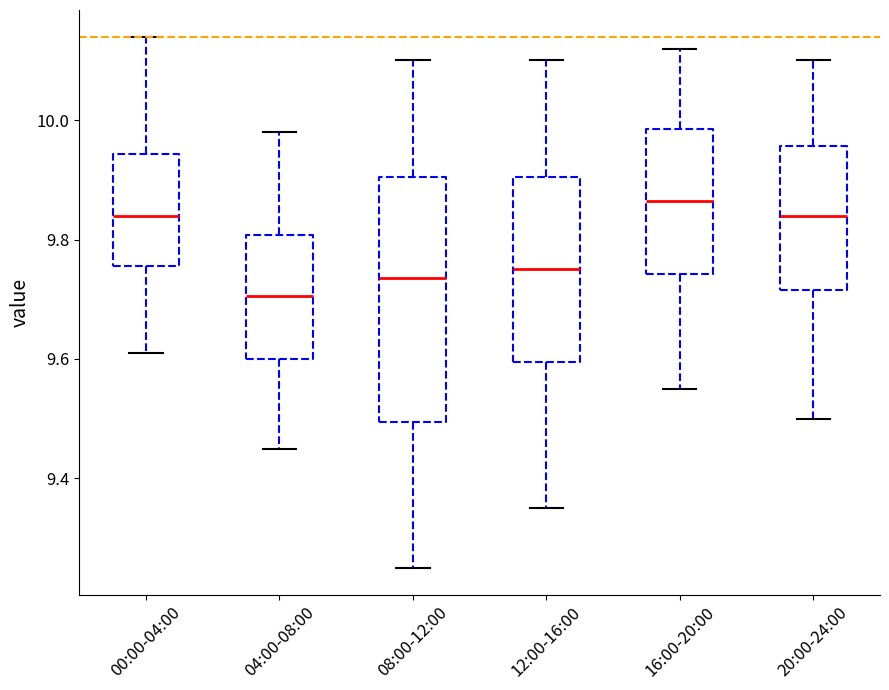

Which box is the tallest, from its lower edge to its upper edge?

08:00-12:00